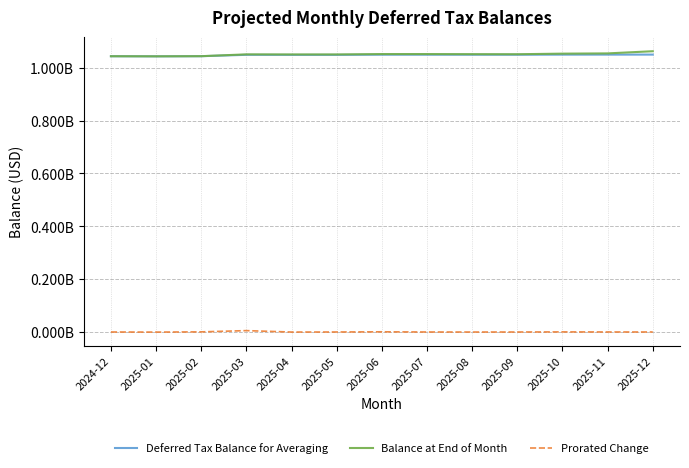

Between 2025-01 and 2025-08, which series saw the biggest shift?

Balance at End of Month